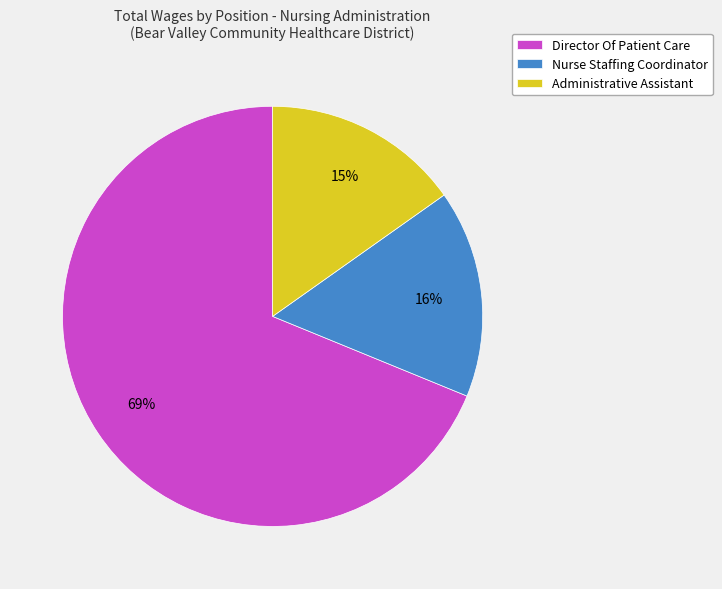

How many segments does this pie chart have?

3